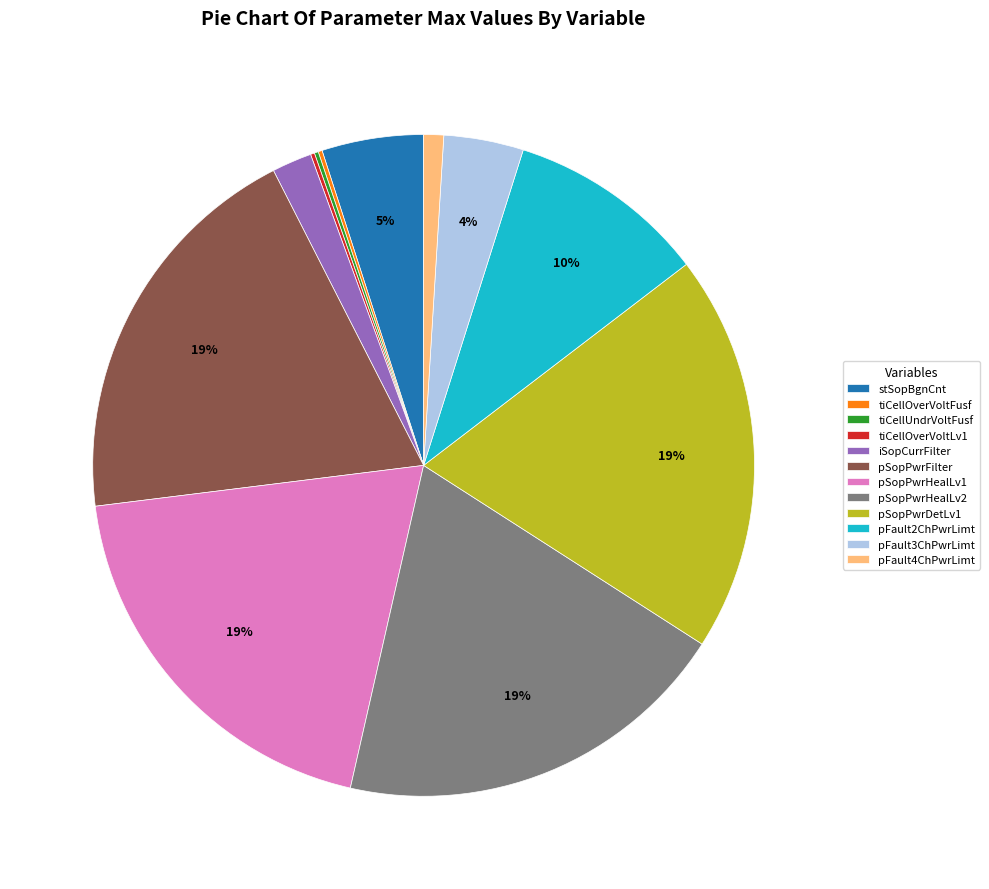

Is the sum of pFault4ChPwrLimt and pSopPwrDetLv1 greater than half?

No